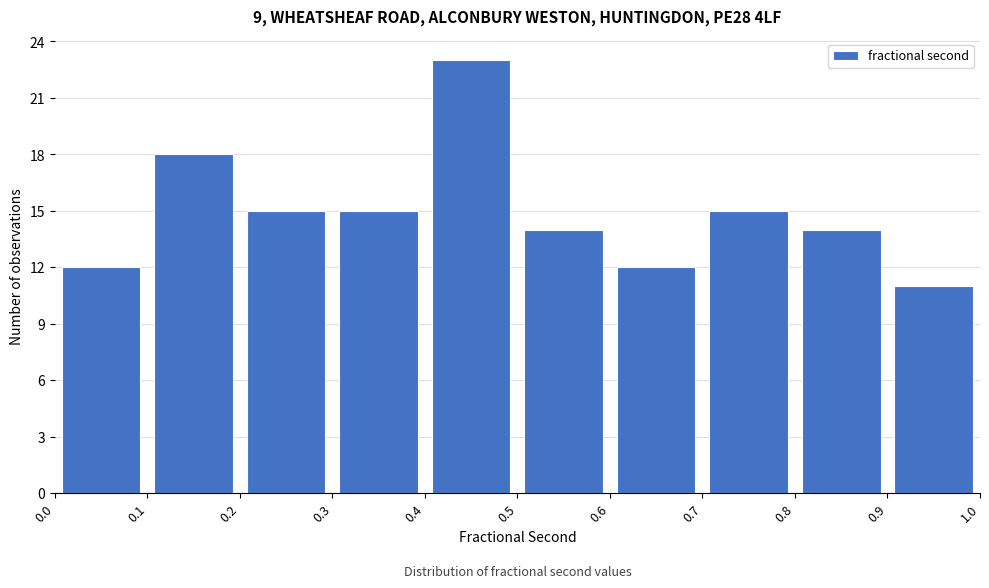

Reading left to right, list every bar in this chart as the range it spans on the x-axis followed by its height. The values are not printed on the chart, so give them approximately, as read against the axis.

0.0 to 0.1: 12
0.1 to 0.2: 18
0.2 to 0.3: 15
0.3 to 0.4: 15
0.4 to 0.5: 23
0.5 to 0.6: 14
0.6 to 0.7: 12
0.7 to 0.8: 15
0.8 to 0.9: 14
0.9 to 1.0: 11